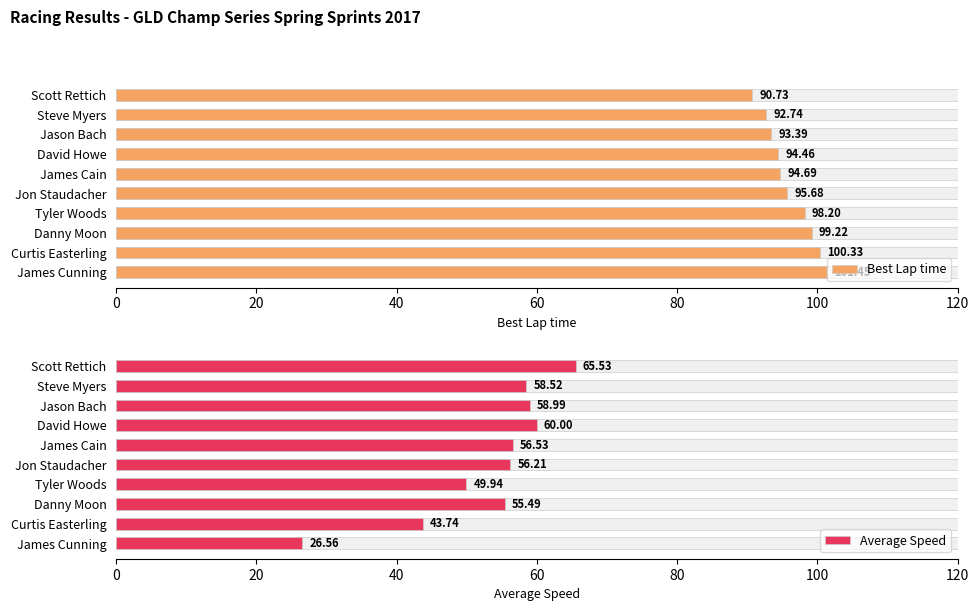

Between Steve Myers and Jon Staudacher, which series saw the biggest shift?

Best Lap time